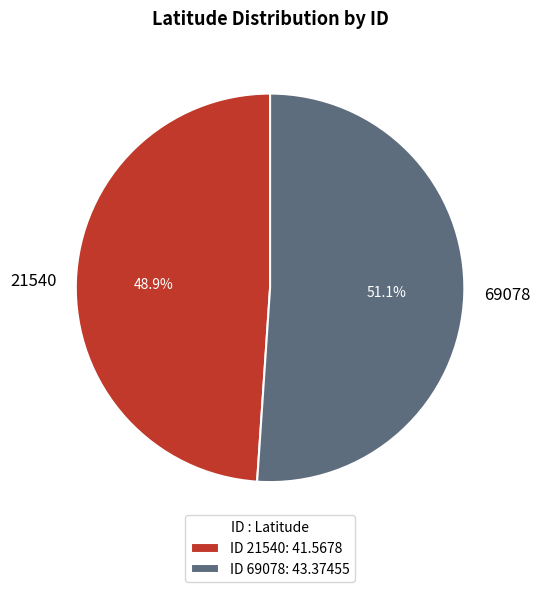

What is the smallest slice in the pie chart?

21540